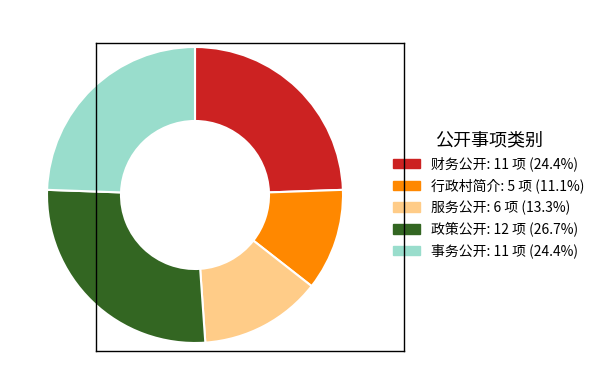

What is the smallest slice in the pie chart?

行政村简介